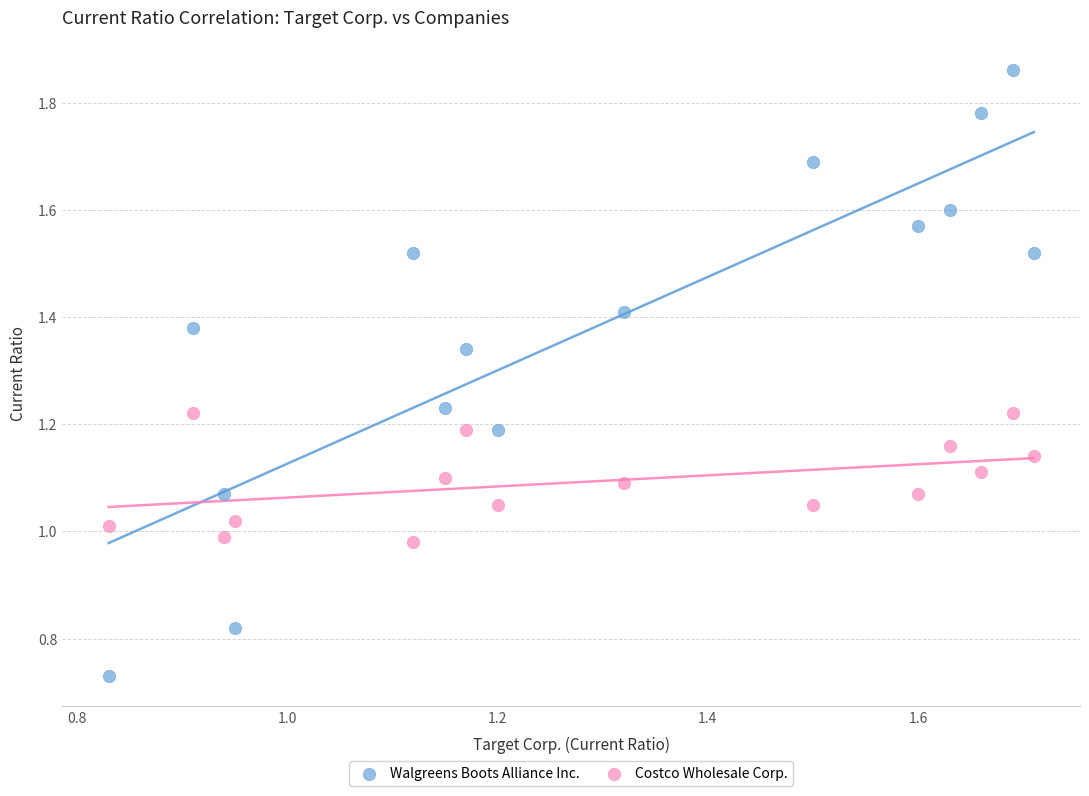

Which series reaches the maximum Y coordinate?

Walgreens Boots Alliance Inc.